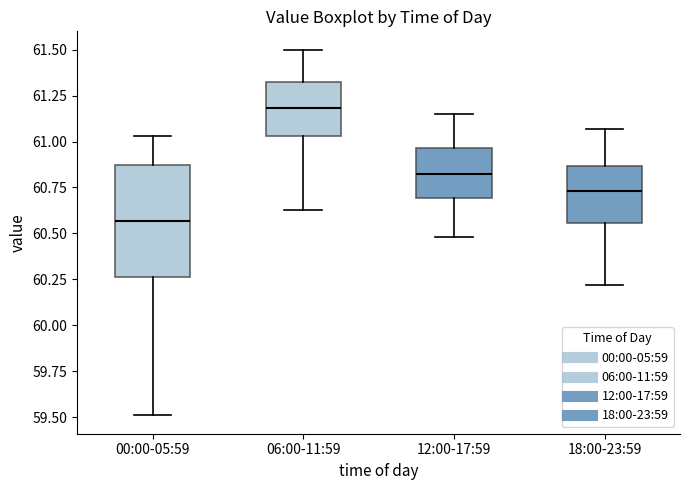

Reading left to right, read every box against the y-axis: the position of its median line, the range the box covers, and the ends of its whiskers. The values are not printed on the chart, so give them approximately, as read against the axis.

00:00-05:59: median 60.55, box 60.25 to 60.85, whiskers 59.50 to 61.05
06:00-11:59: median 61.20, box 61.05 to 61.30, whiskers 60.65 to 61.50
12:00-17:59: median 60.85, box 60.70 to 60.95, whiskers 60.50 to 61.15
18:00-23:59: median 60.75, box 60.55 to 60.85, whiskers 60.20 to 61.05